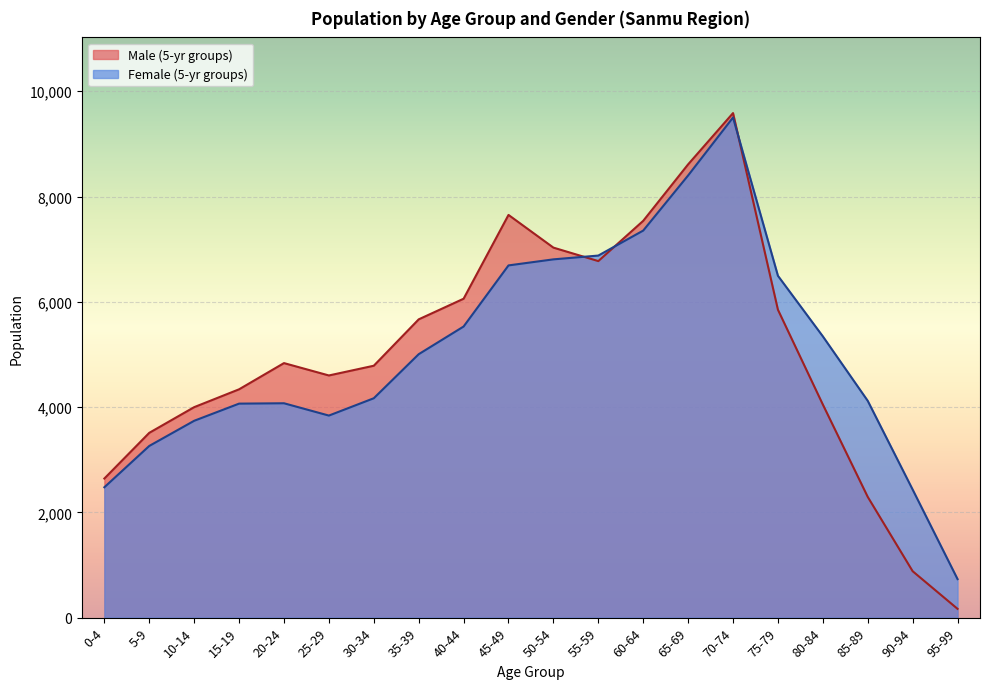

What value does the Female (5-yr groups) series have at 70-74?

9502